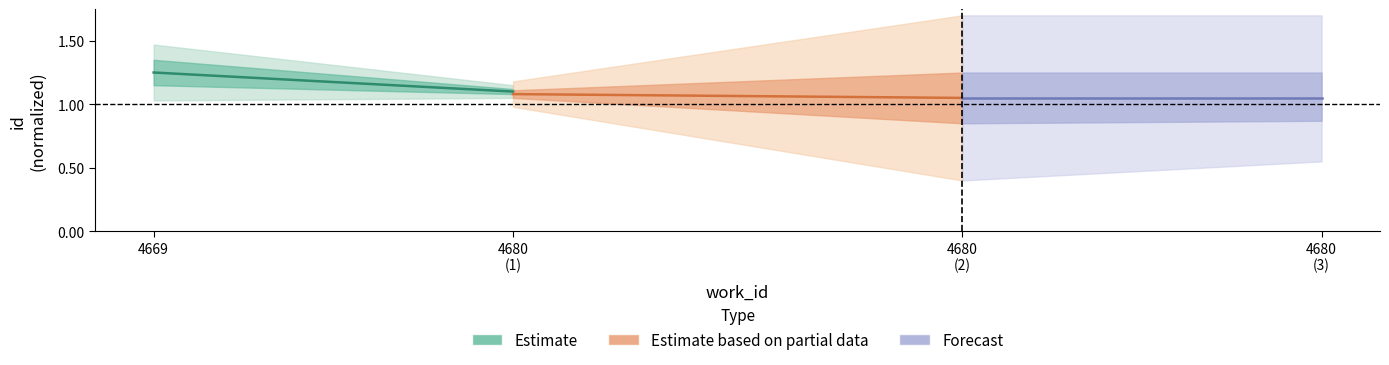

True or false: Estimate based on partial data has more than 1 interior local peaks.

False